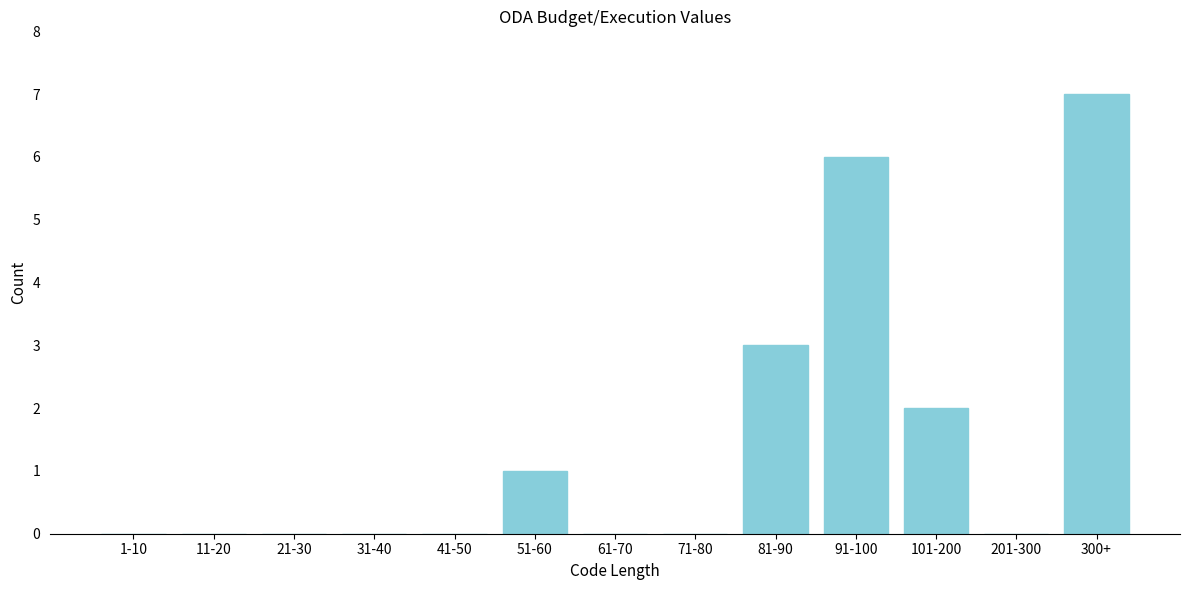

Reading left to right, transcribe all the data shown in this chart.

1-10=0	11-20=0	21-30=0	31-40=0	41-50=0	51-60=1	61-70=0	71-80=0	81-90=3	91-100=6	101-200=2	201-300=0	300+=7